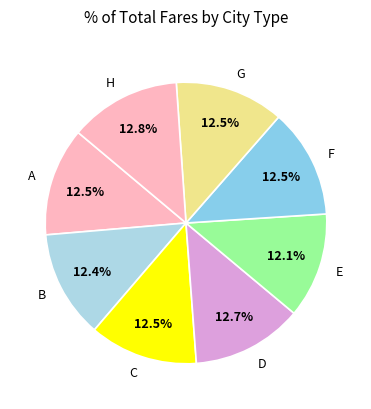

Do B and H together represent more than half of the pie?

No